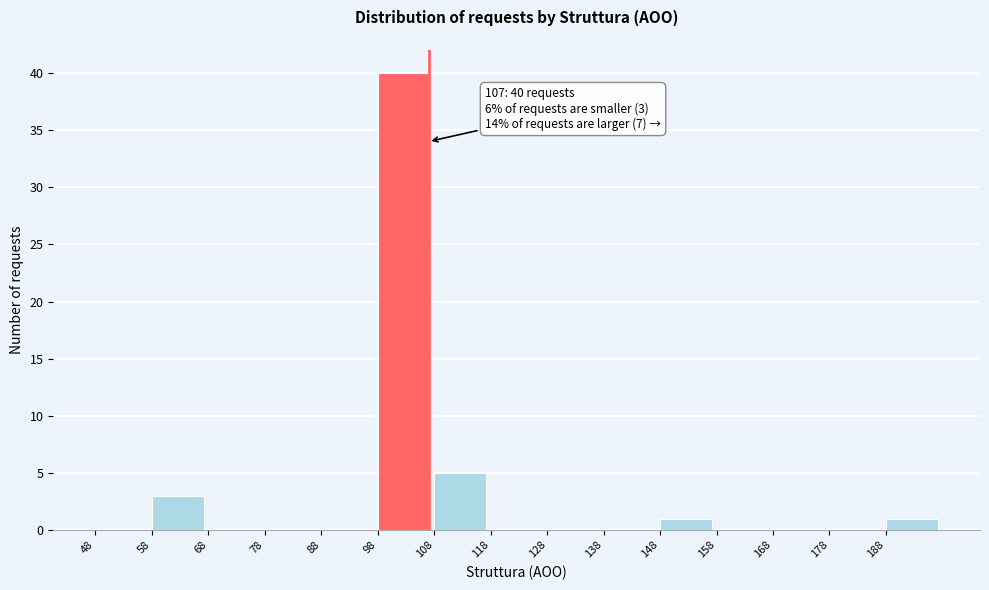

Over which range of the x-axis is the bar tallest?

98 to 108